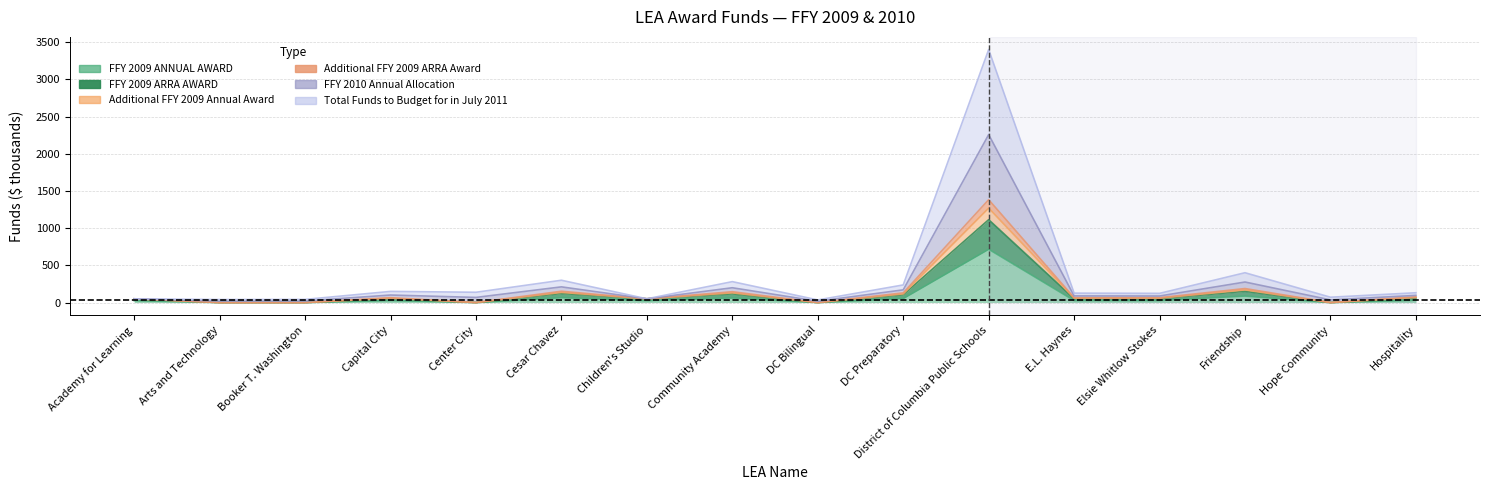

What position from the right is Community Academy?

9